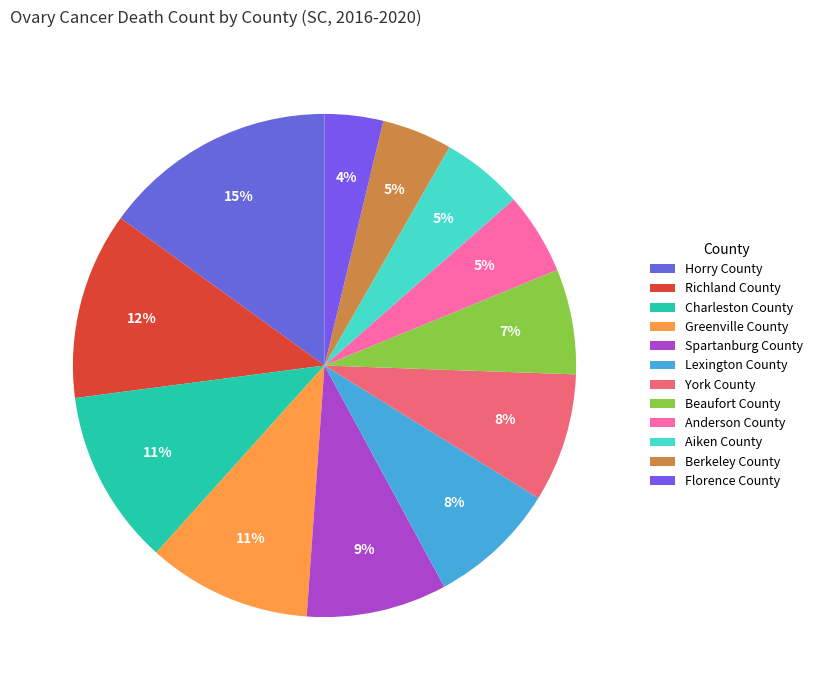

What is the largest slice in the pie chart?

Horry County